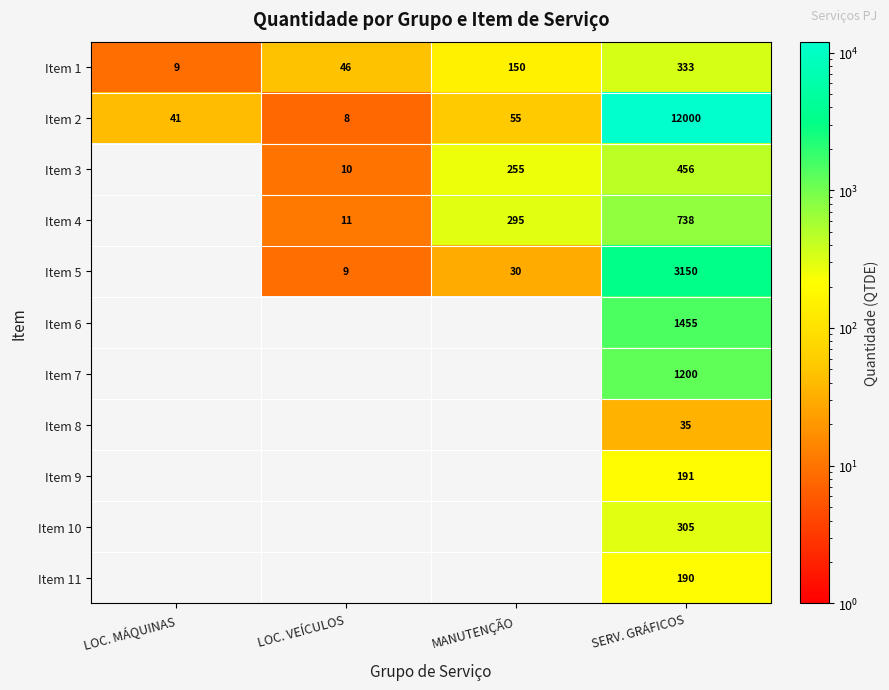

What is the spread (max minus min) of values at SERV. GRÁFICOS?

11965